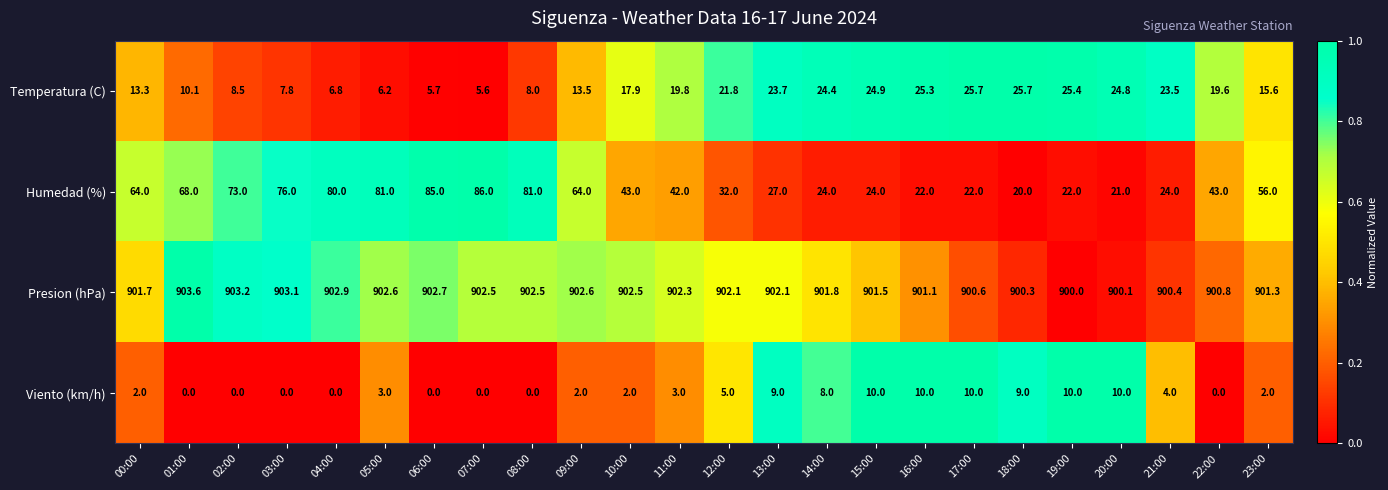

What is the difference between the Temperatura (C) values at 01:00 and 18:00?

15.6